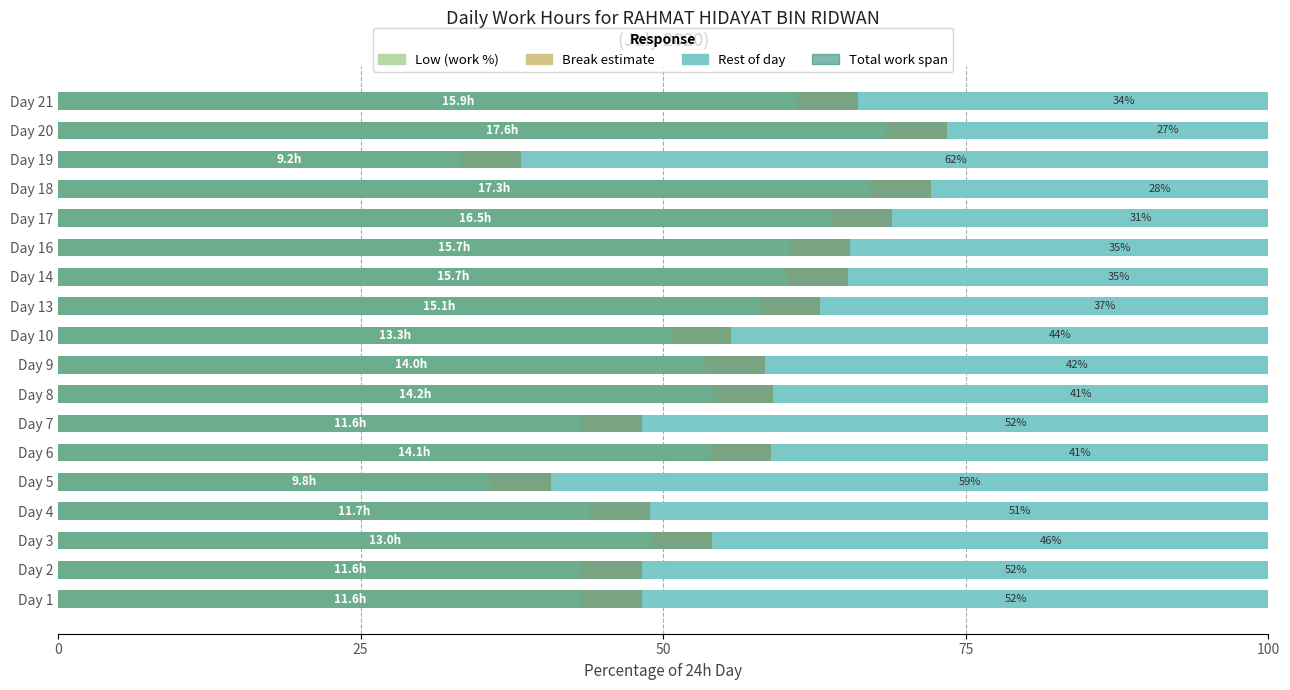

Which series has the largest total across all categories?

Total work span